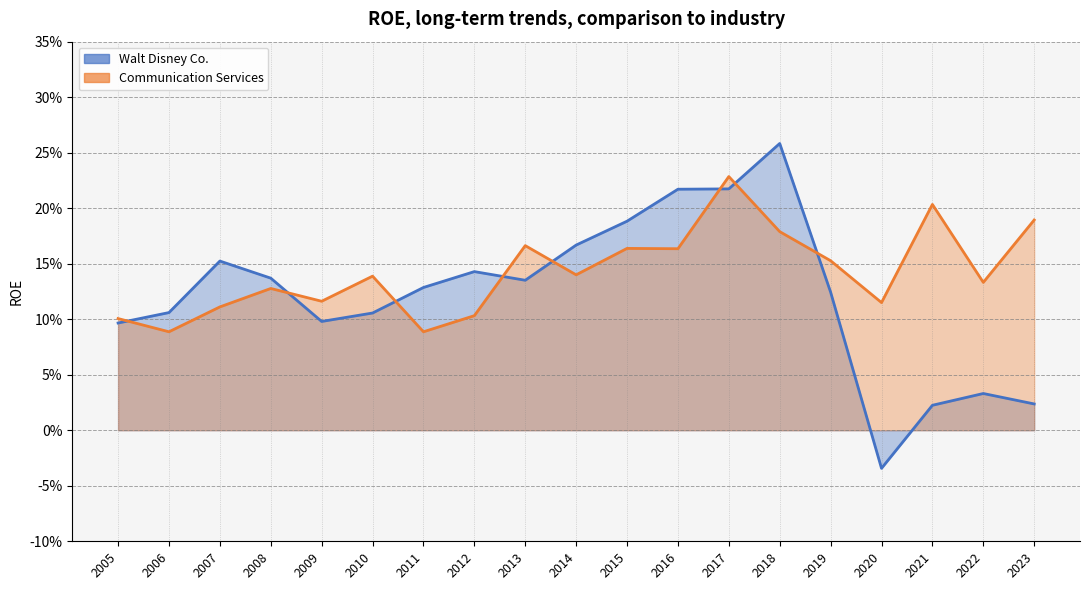

Is it true that Walt Disney Co. equals 0.0 at 2023?

False